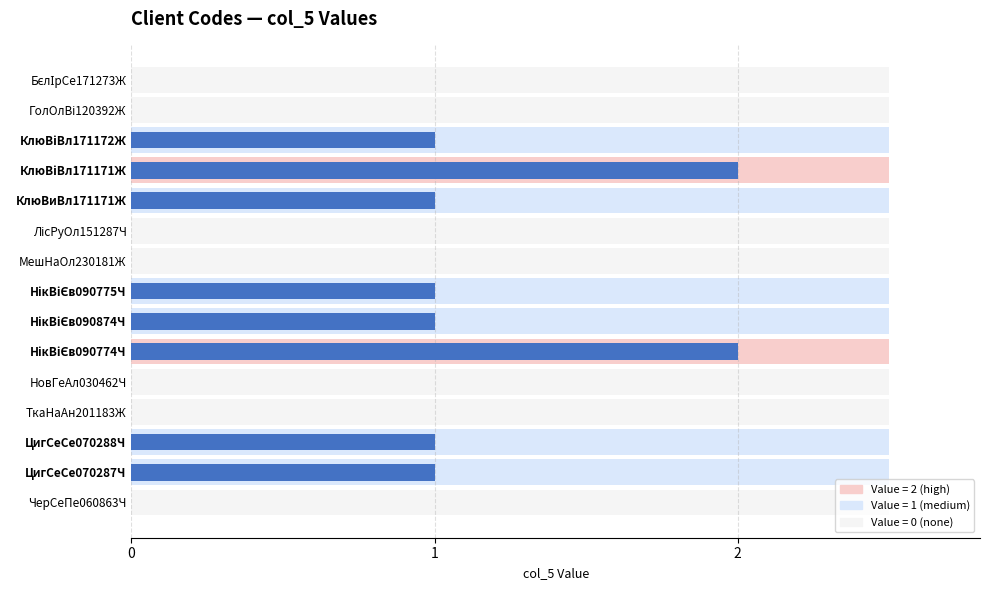

True or false: the data shows 0 at ЛісРуОл151287Ч.

True